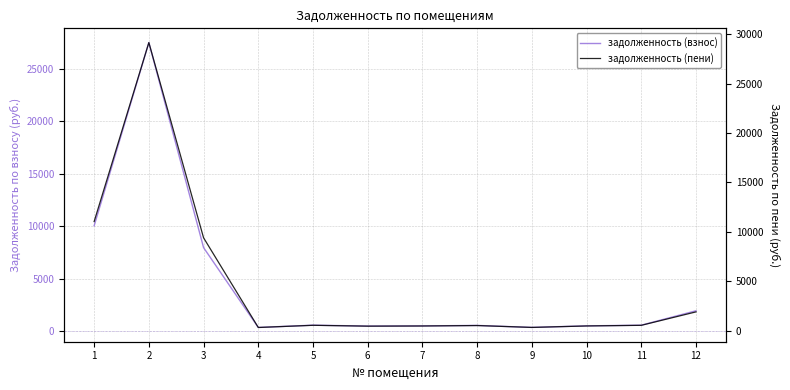

Rank the series at 4 from highest to lowest value.

задолженность (взнос), задолженность (пени)